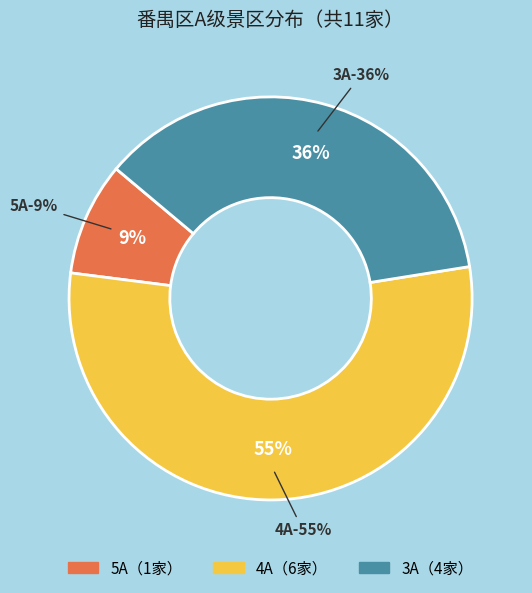

How many segments does this pie chart have?

3